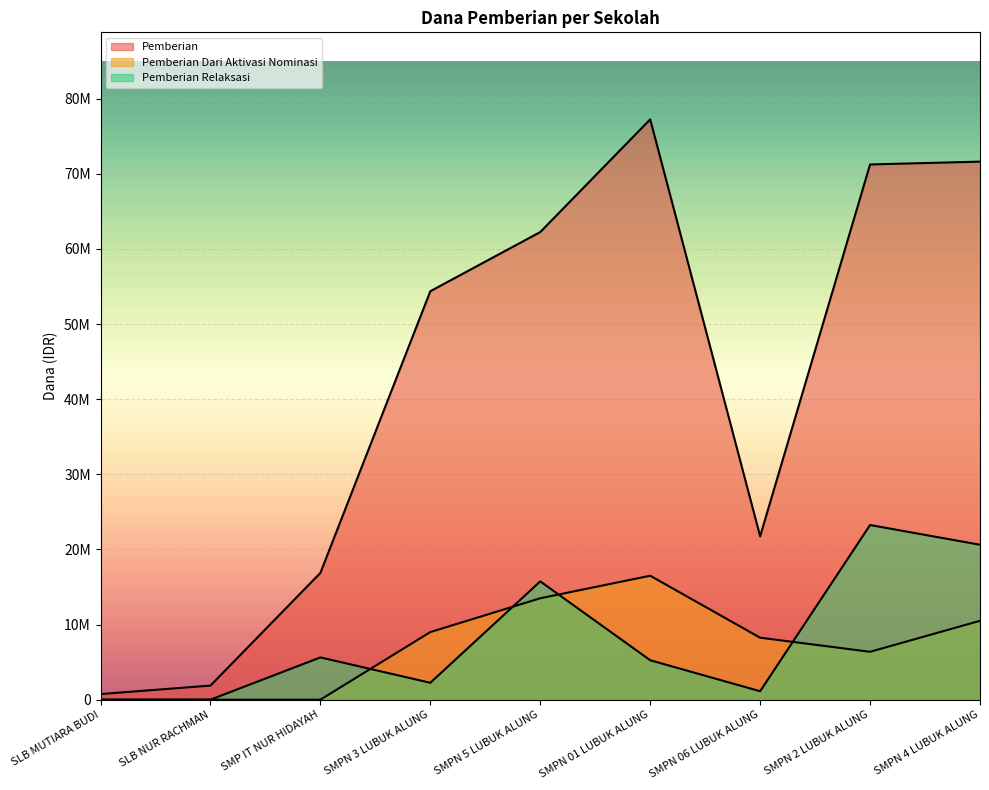

Which series has the widest spread of values?

Pemberian